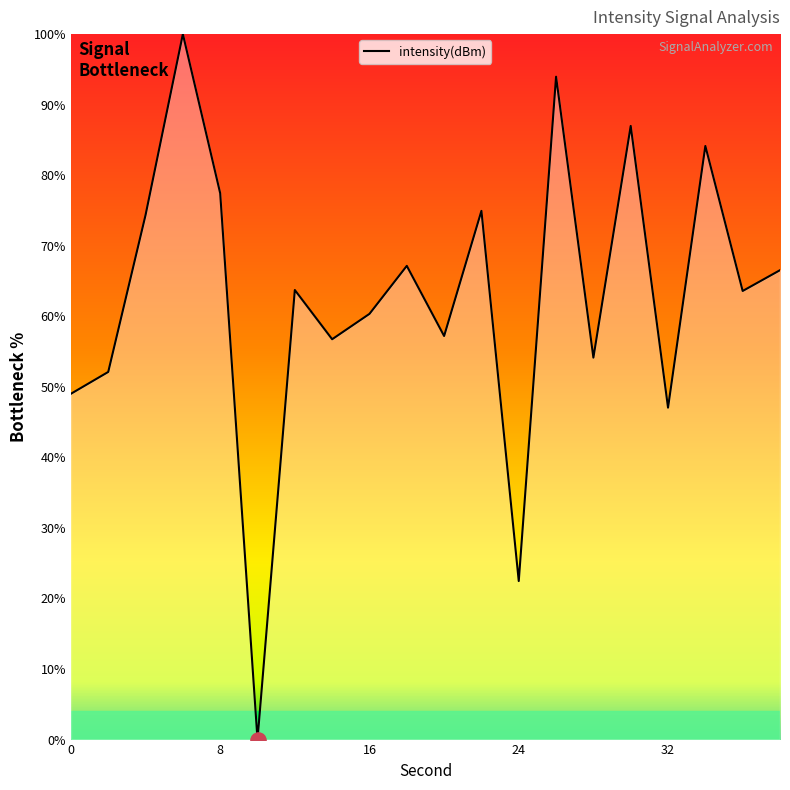

What is the difference between the maximum and minimum values?

100.0